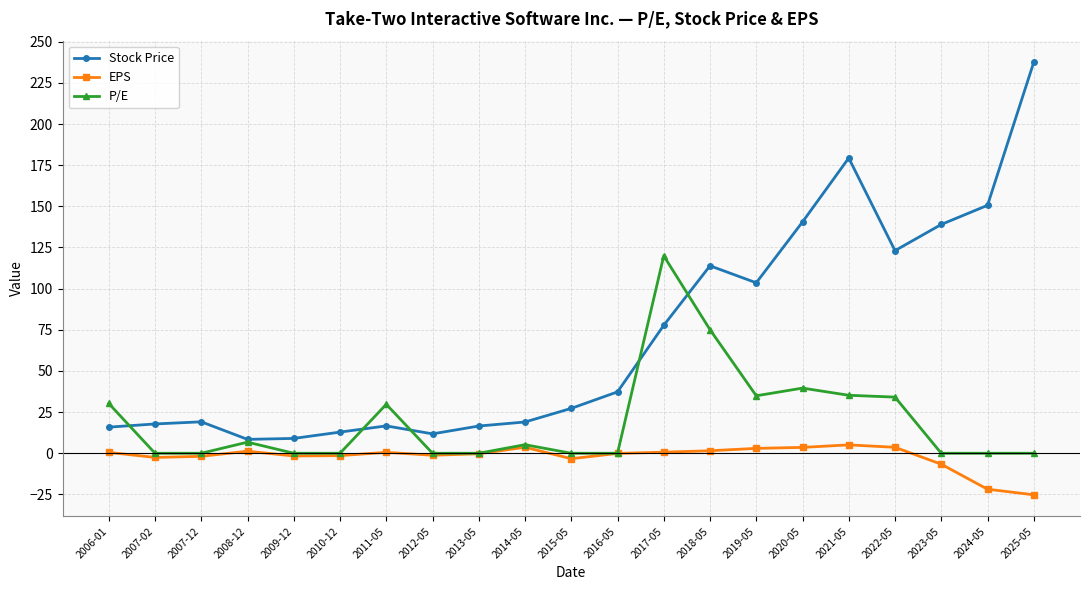

What is the difference between the maximum and minimum values in the Stock Price series?

229.1